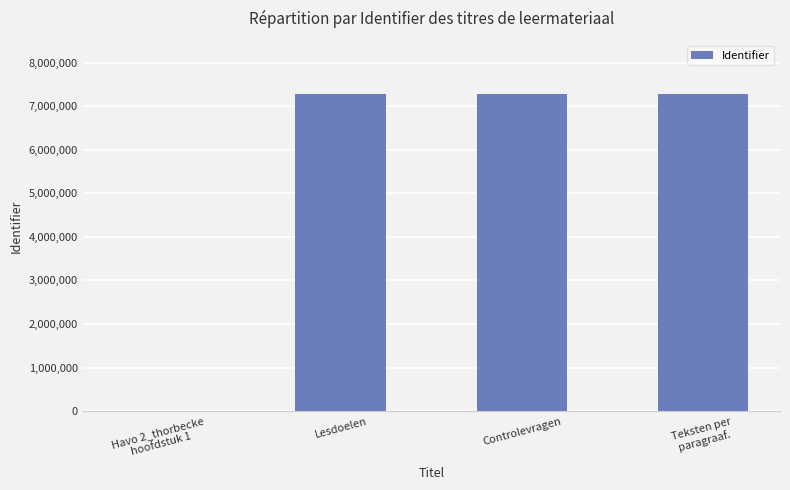

What is the greatest value displayed?

7282720